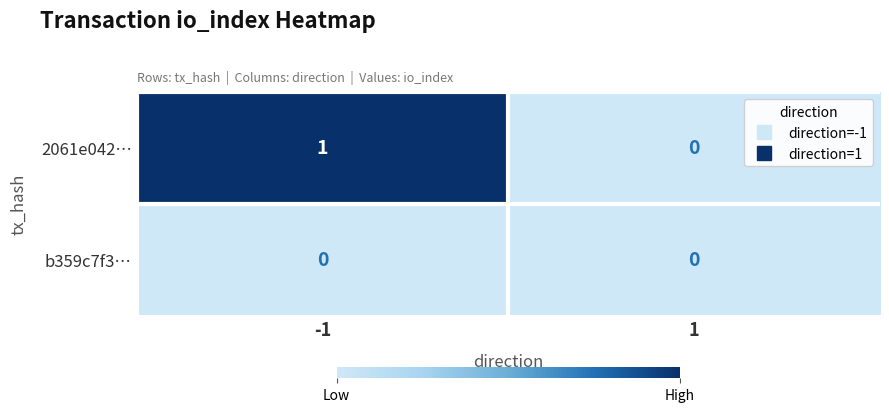

The value of b359c7f3… at -1 is 0. True or false?

True